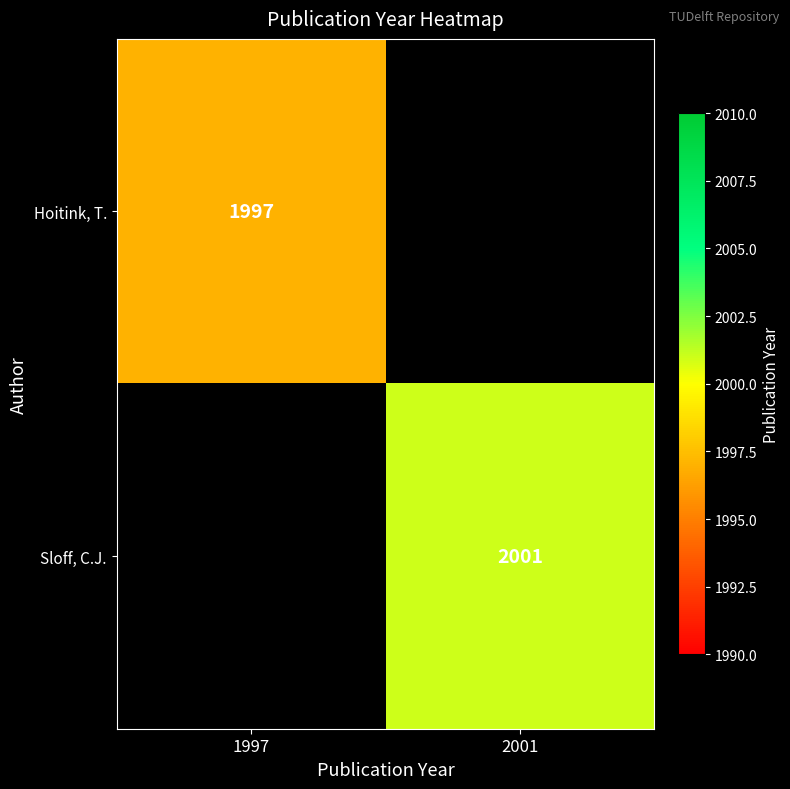

Is it true that Hoitink, T. equals 799.7 at 1997?

False